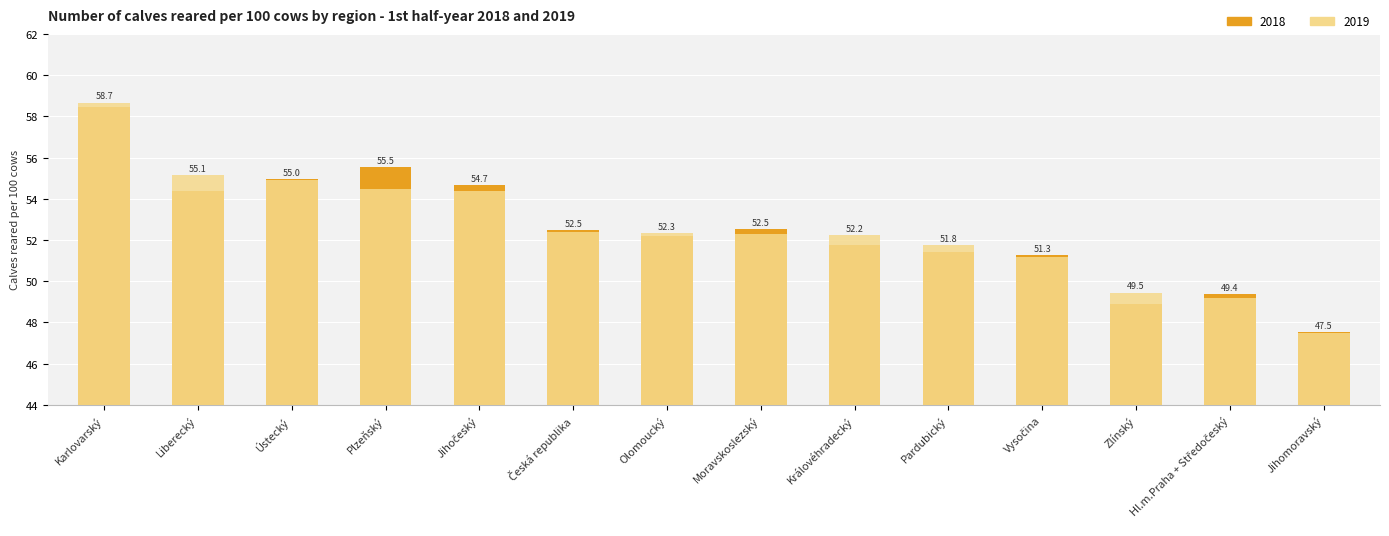

The 2019 series shows 51.2 at Vysočina. True or false?

True